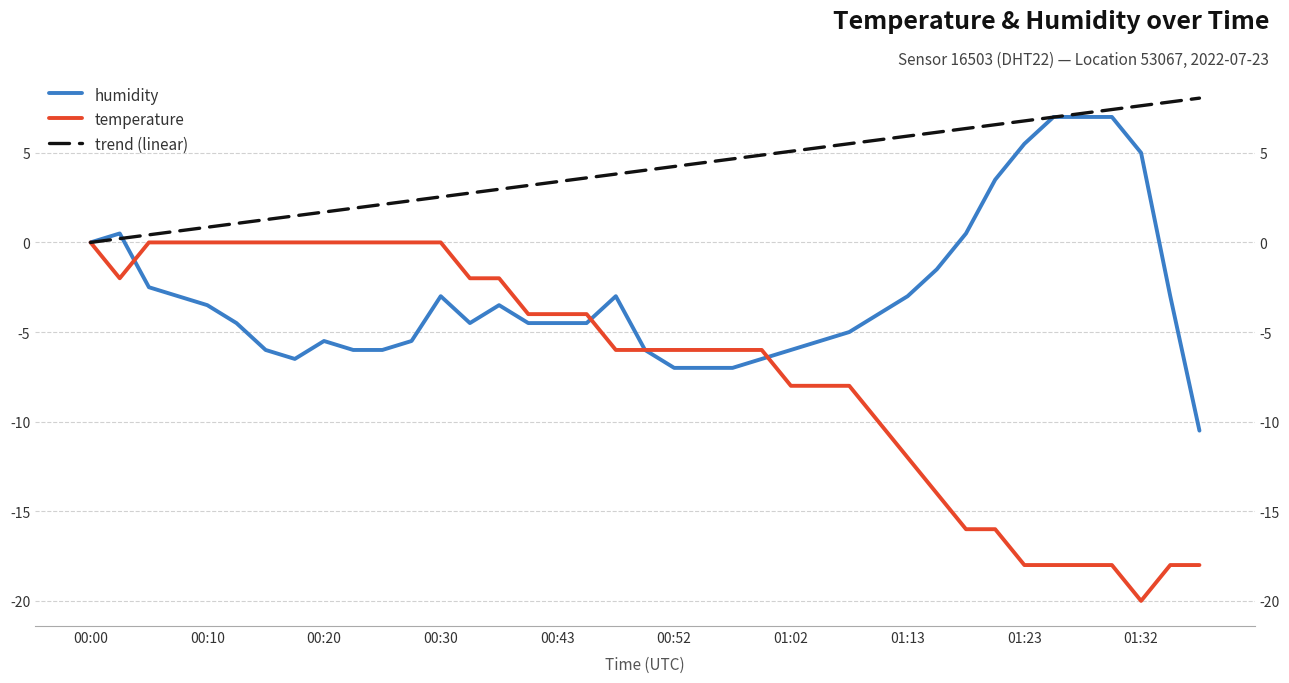

How many values in the humidity series exceed -4?

18